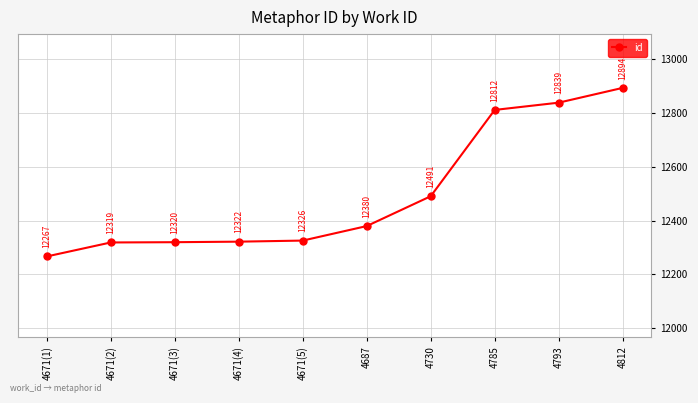

The chart shows a value of 12839 at 4793. True or false?

True